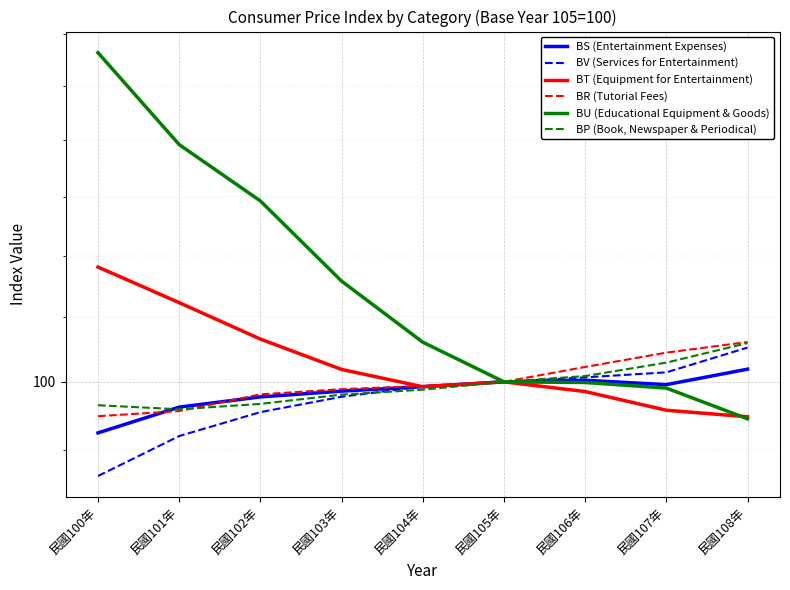

Where does the BV (Services for Entertainment) series first go above 99?

民國104年